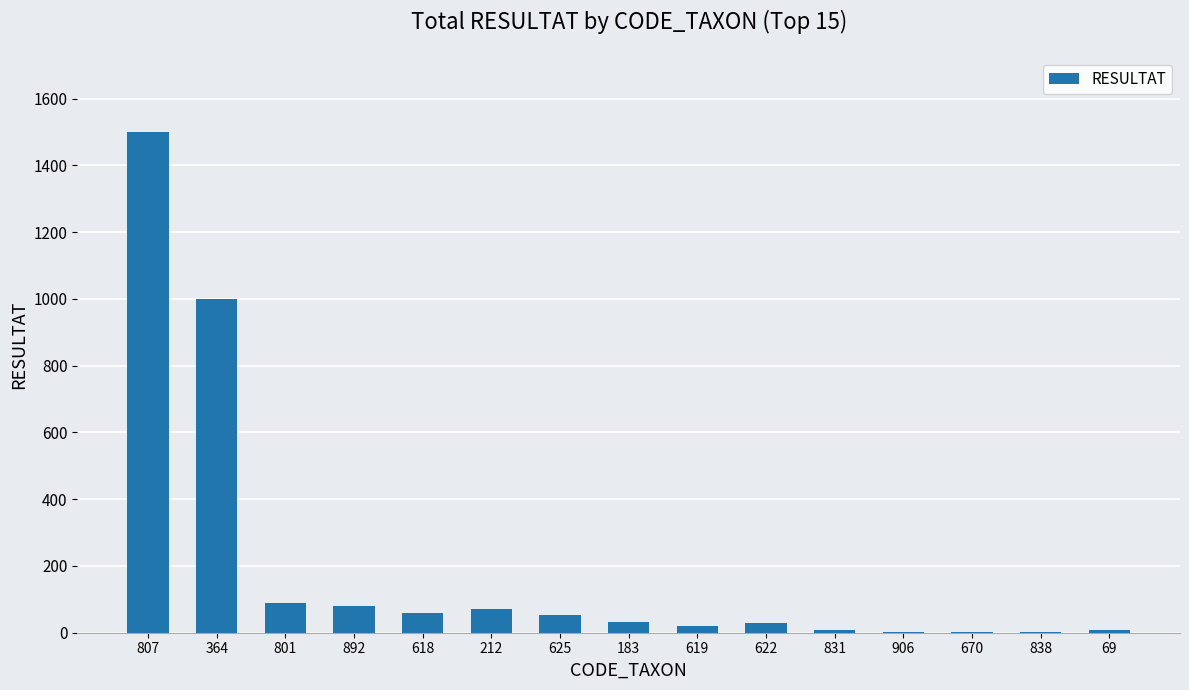

What is the sum of all values?

2952